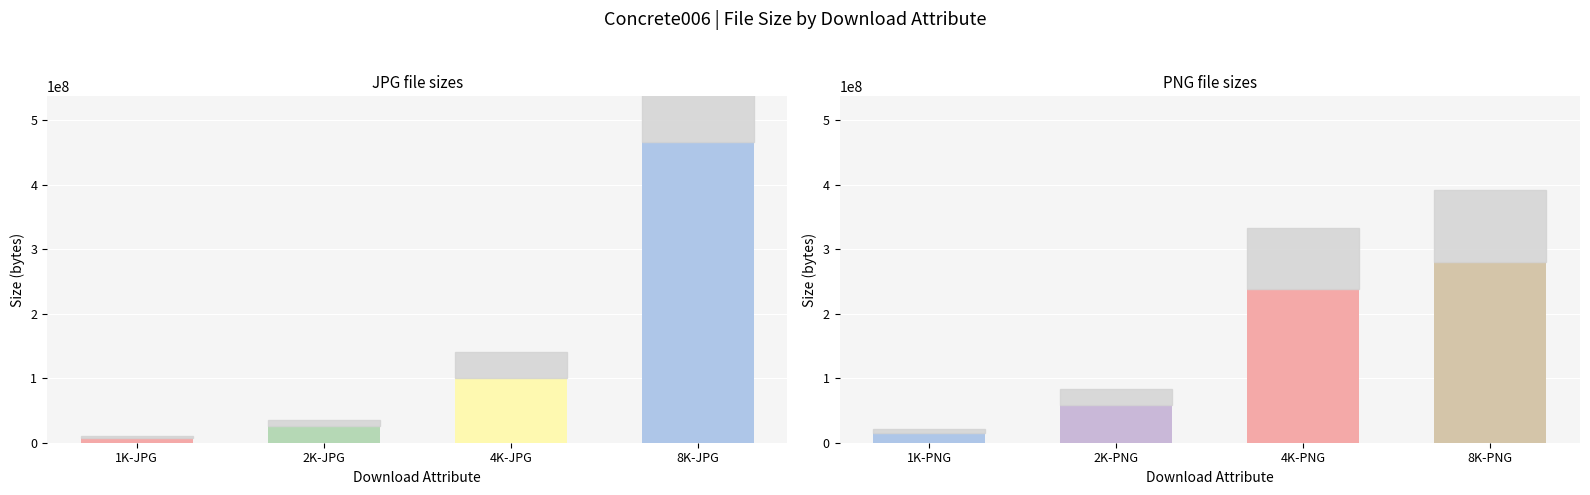

What is the sum of the PNG sizes values at 4K-PNG and 1K-PNG?

253279477